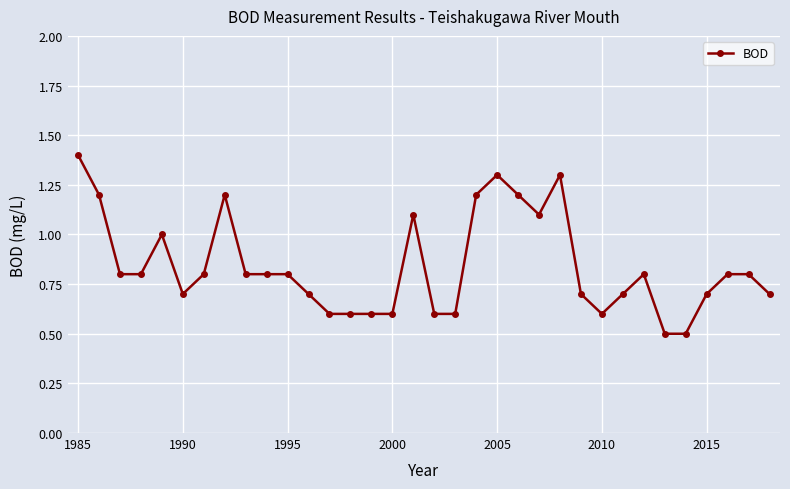

What is the sum of all values?

28.6